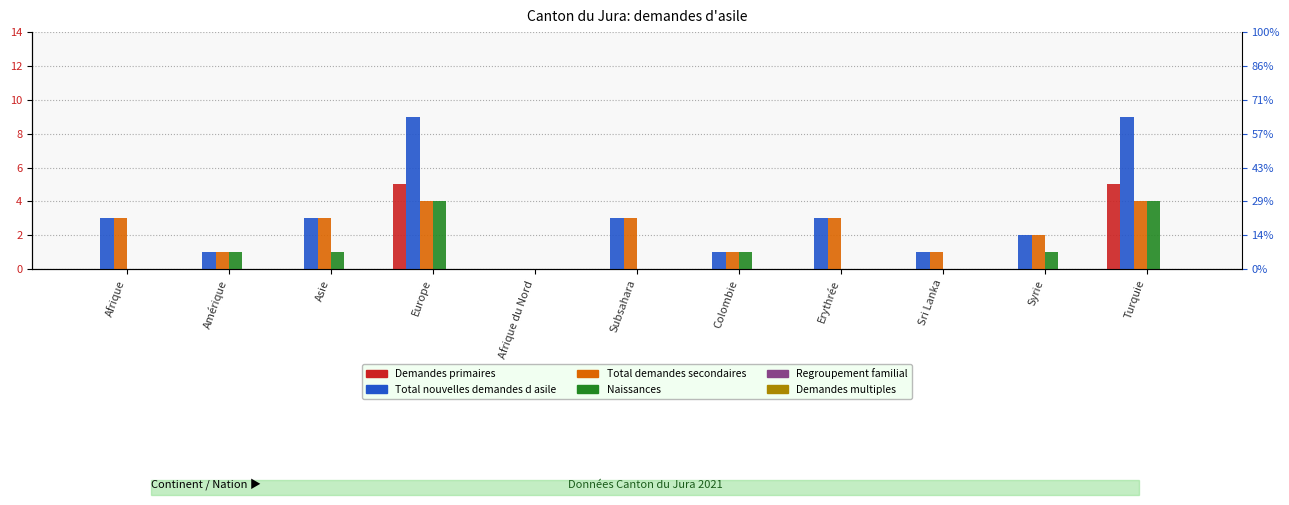

Count the number of data series in this chart.

6